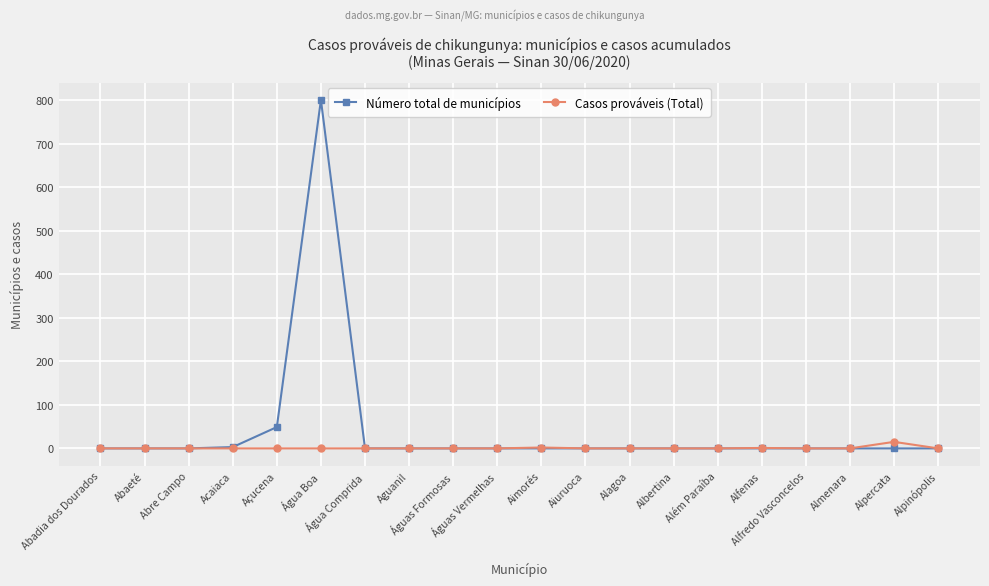

Which series has the widest spread of values?

Número total de municípios